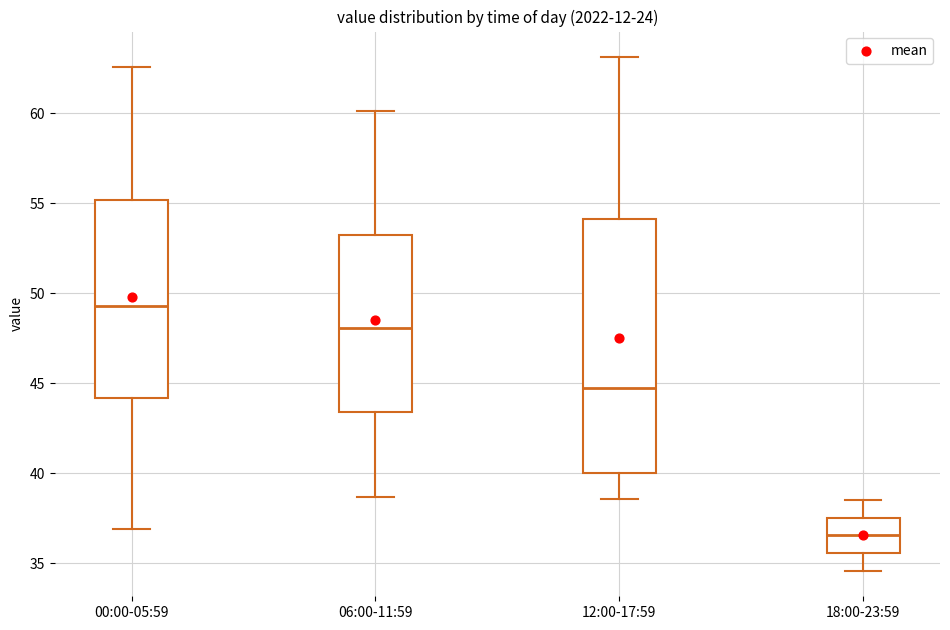

Where does the lower whisker of the box for 00:00-05:59 end on the y-axis? The values are not printed on the chart, so give them approximately, as read against the axis.

37.0